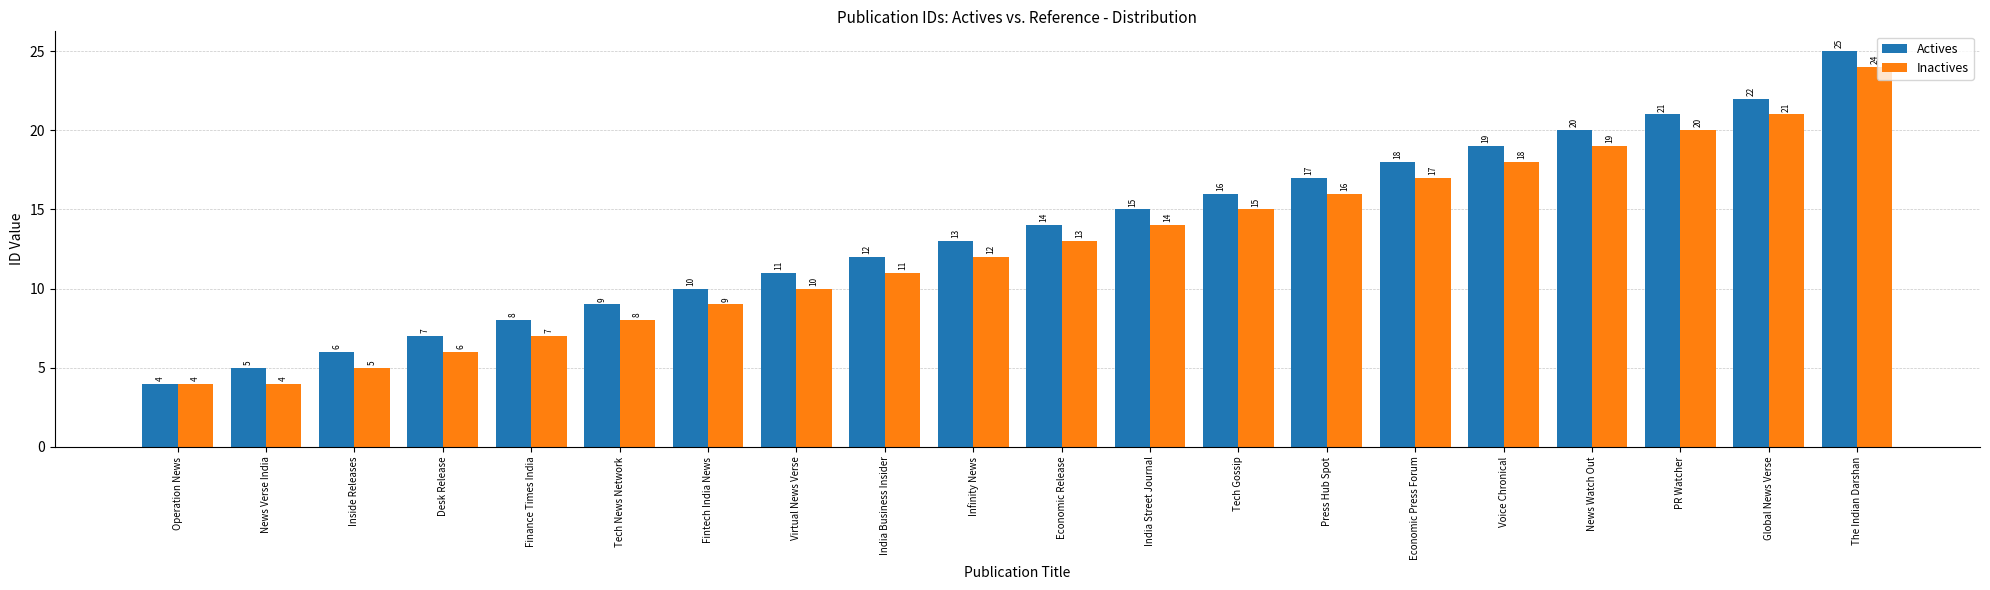

What is the minimum value shown in the chart?

4